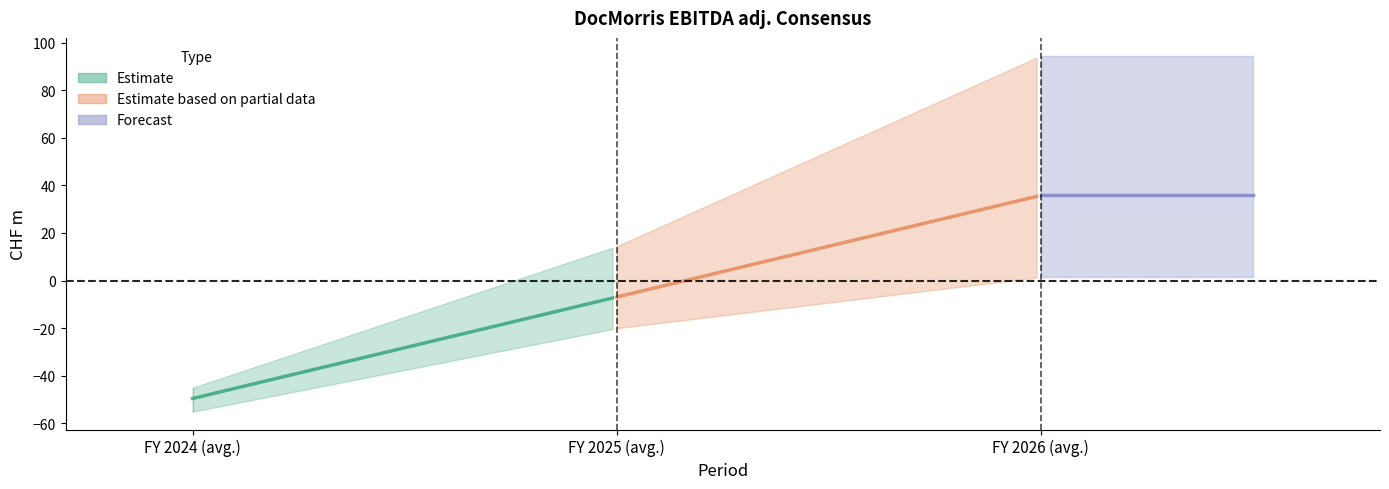

True or false: max_partial has a value of 25.0 at FY 2025 (avg.).

False